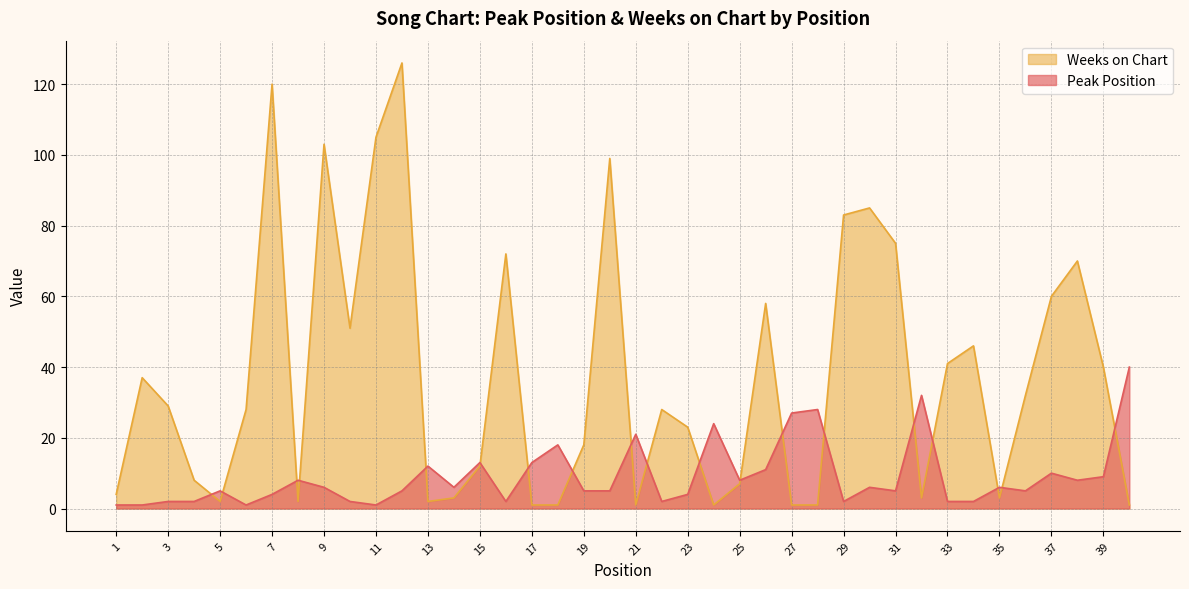

What is the average value of the Peak Position series?

9